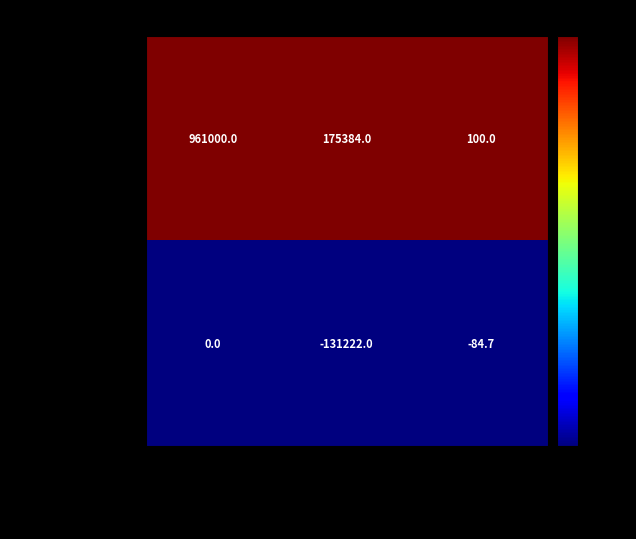

What is the sum of all Cormedix Inc Com values?

1136484.0